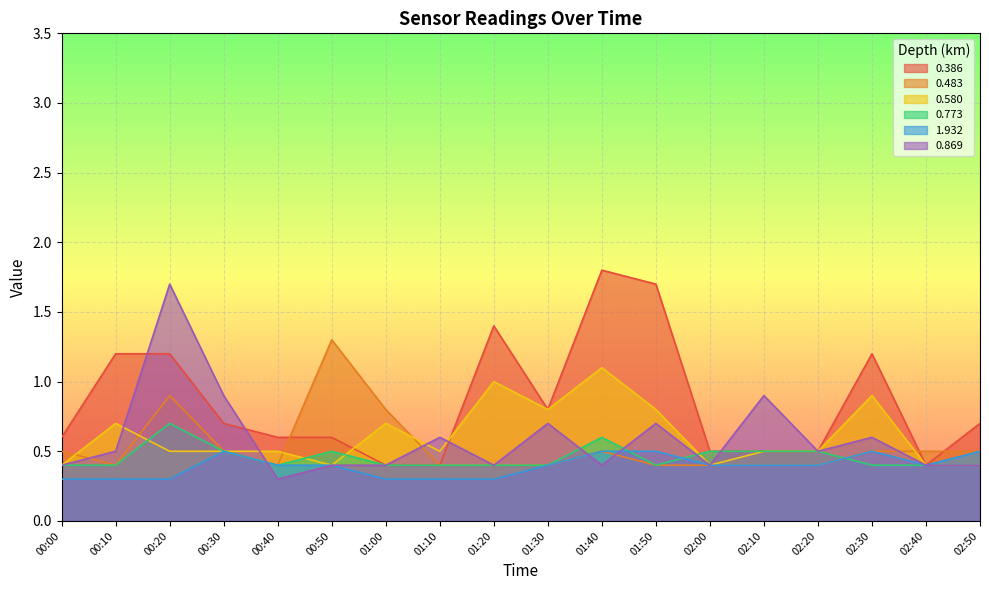

Which category has the highest value across all series?

01:40